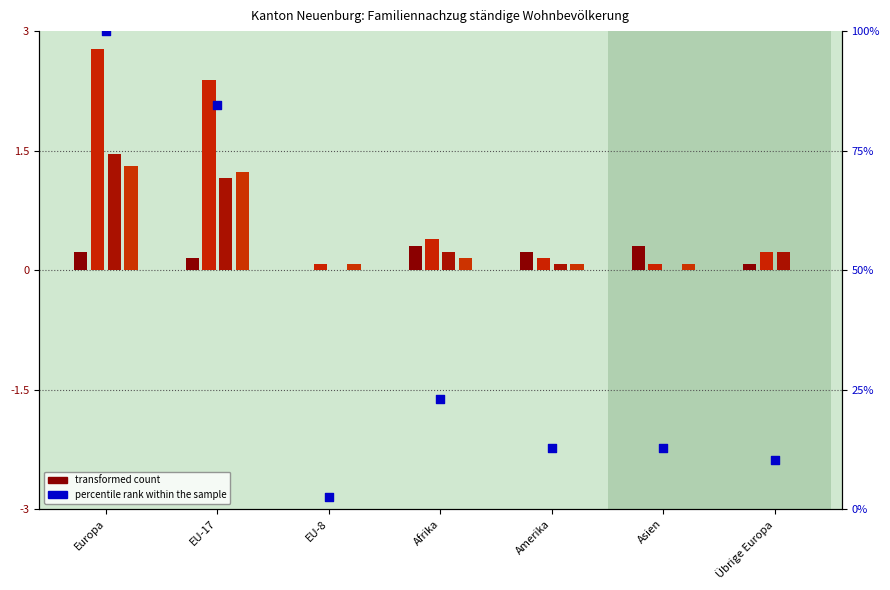

What is the ratio of the value at Europa to the value at EU-8?

39.0